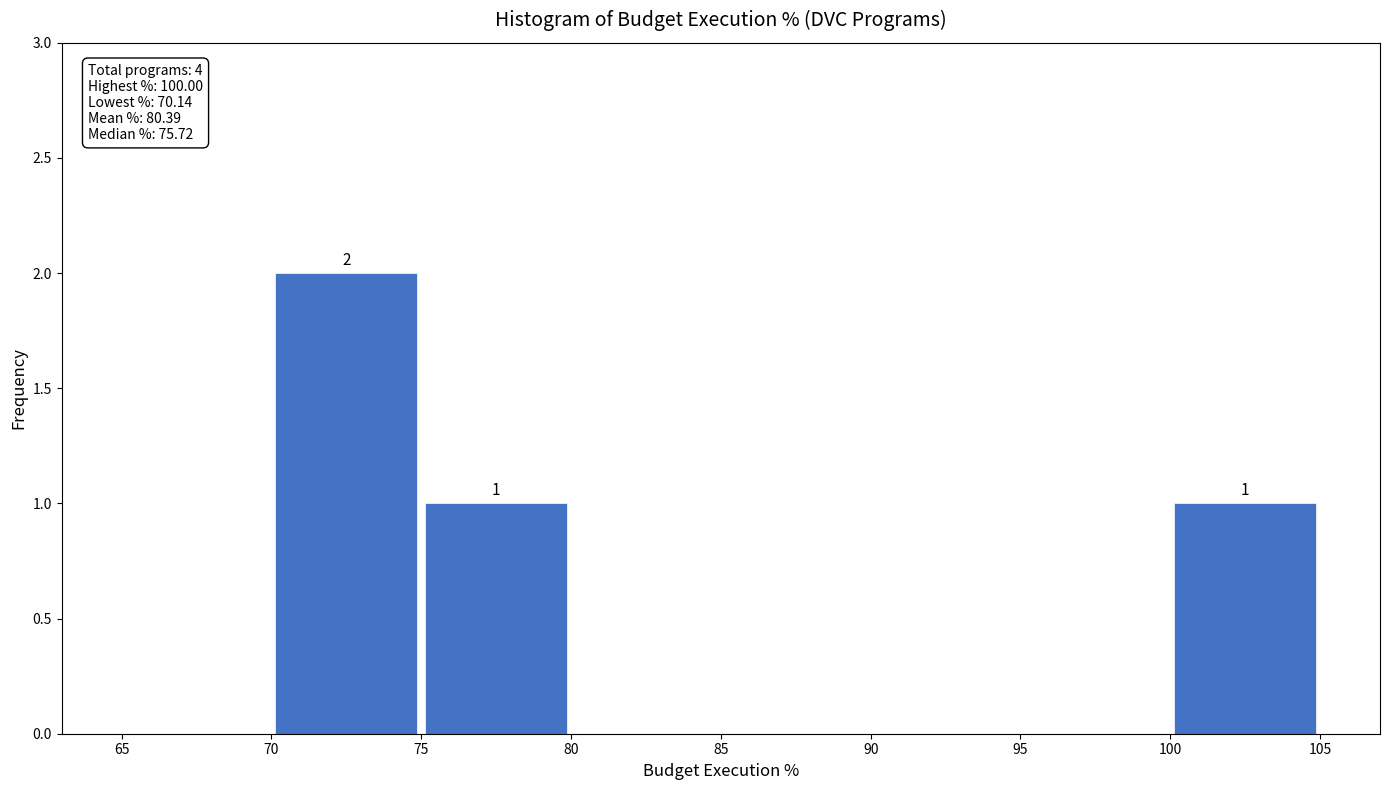

Over which range of the x-axis is the bar tallest?

70 to 75